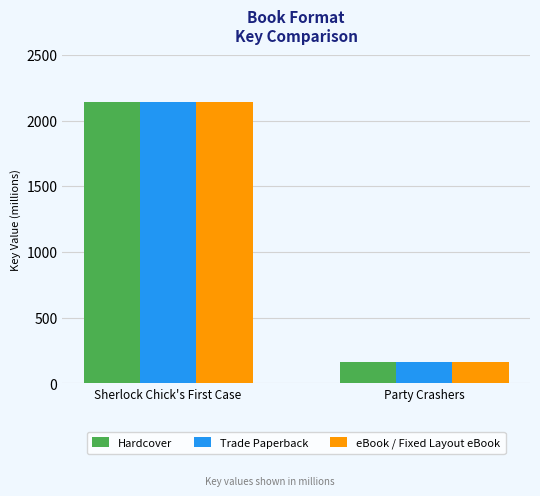

At which category is the sum across all series the highest?

Sherlock Chick's First Case